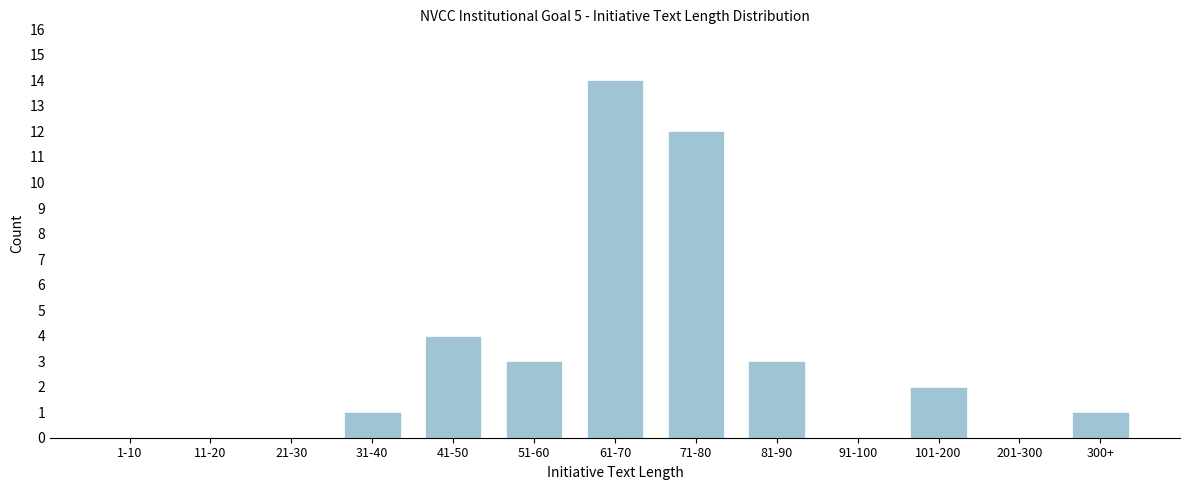

Reading right to left, list all the values displayed in this chart.

300+=1	201-300=0	101-200=2	91-100=0	81-90=3	71-80=12	61-70=14	51-60=3	41-50=4	31-40=1	21-30=0	11-20=0	1-10=0